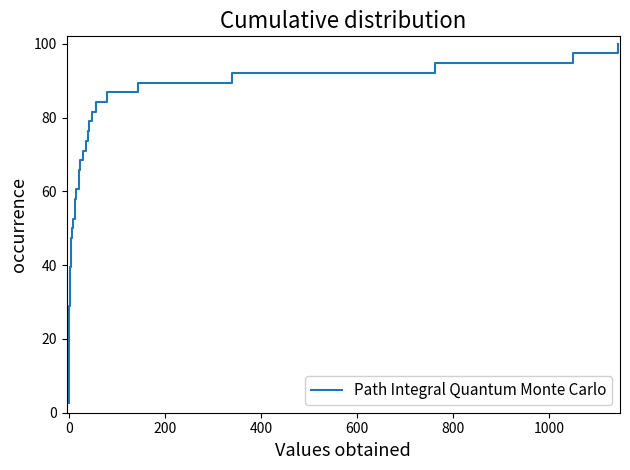

How many data points does each series have?

38